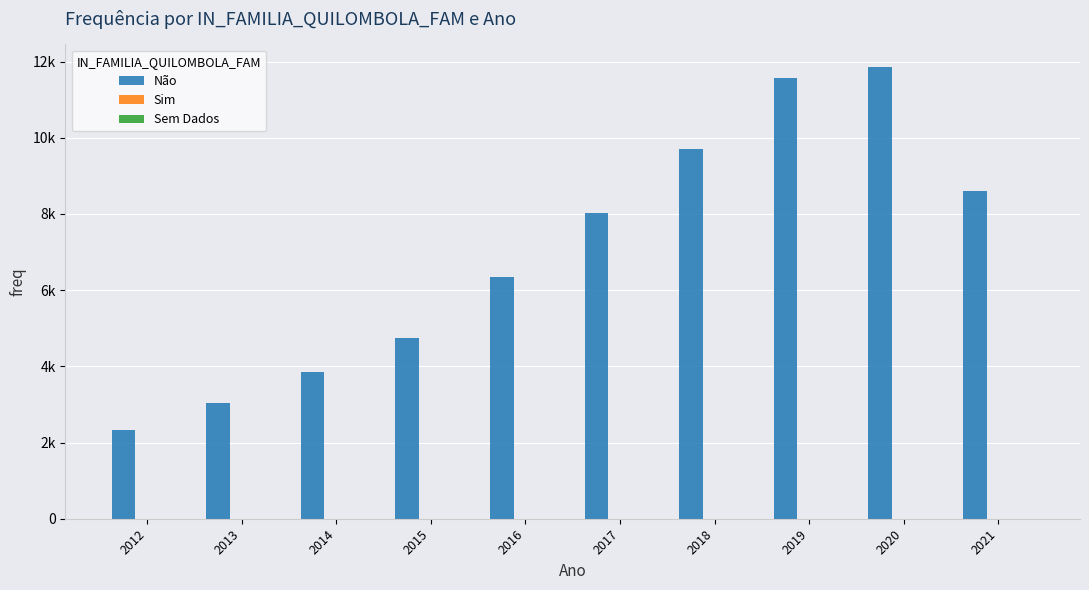

Is it true that Sim equals 1 at 2015?

False